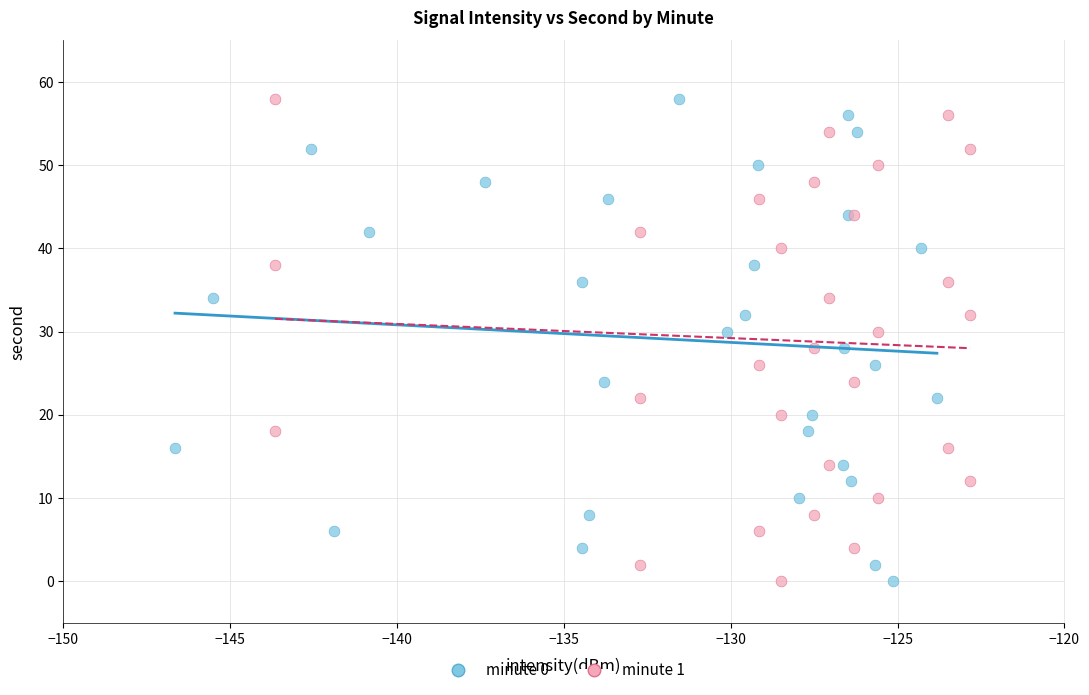

What are all the series names shown in the legend?

minute 0, minute 1